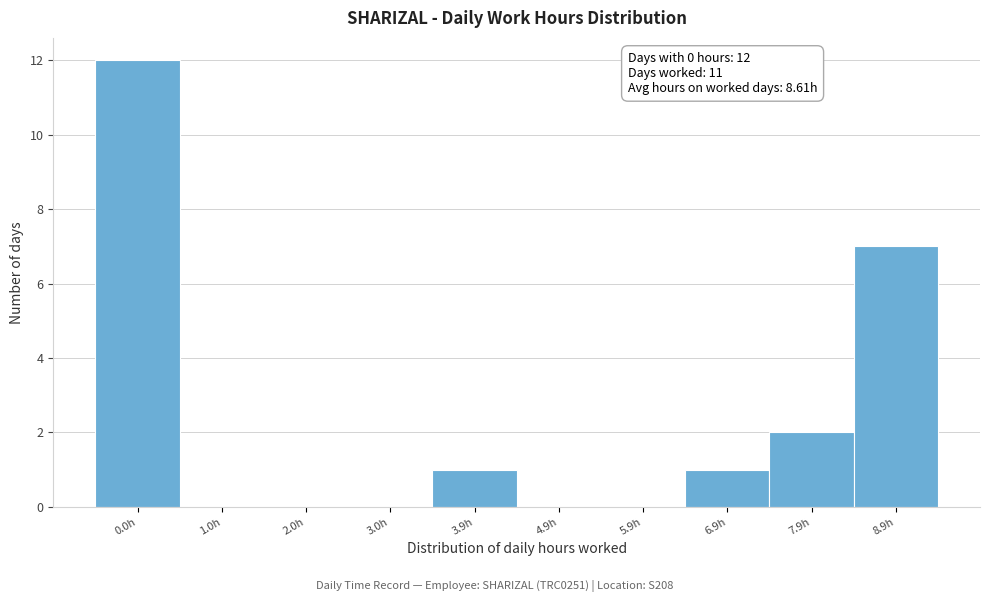

Reading left to right, transcribe all the data shown in this chart.

0.0h=12	1.0h=0	2.0h=0	3.0h=0	3.9h=1	4.9h=0	5.9h=0	6.9h=1	7.9h=2	8.9h=7